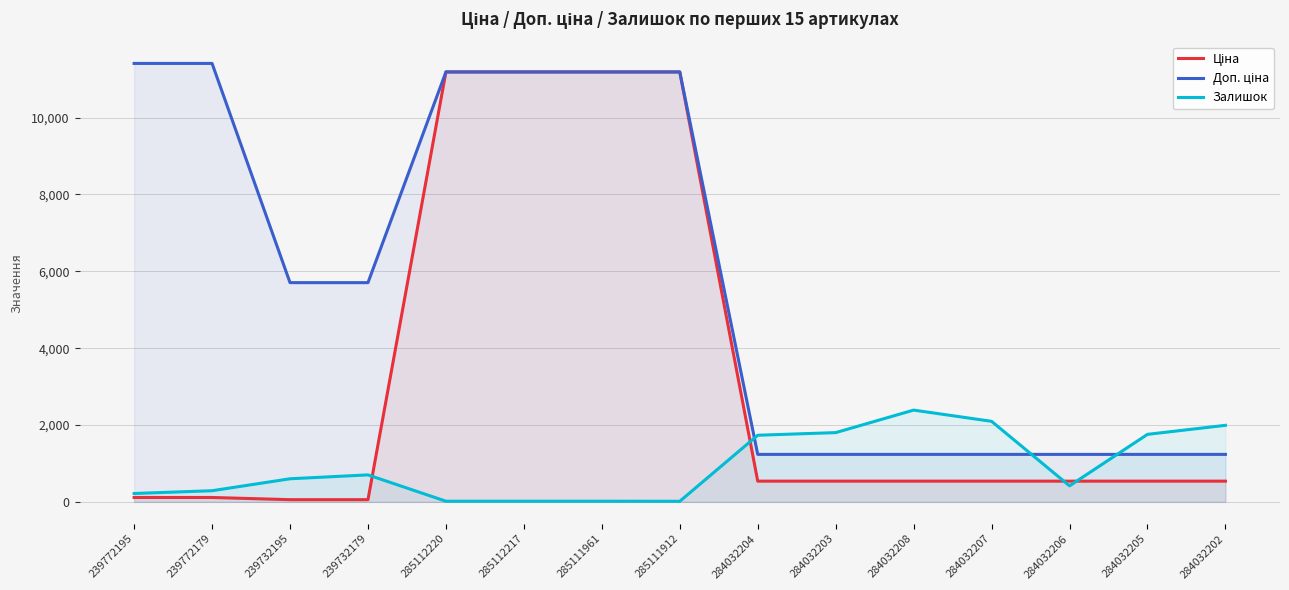

How many lines are shown in the chart?

3